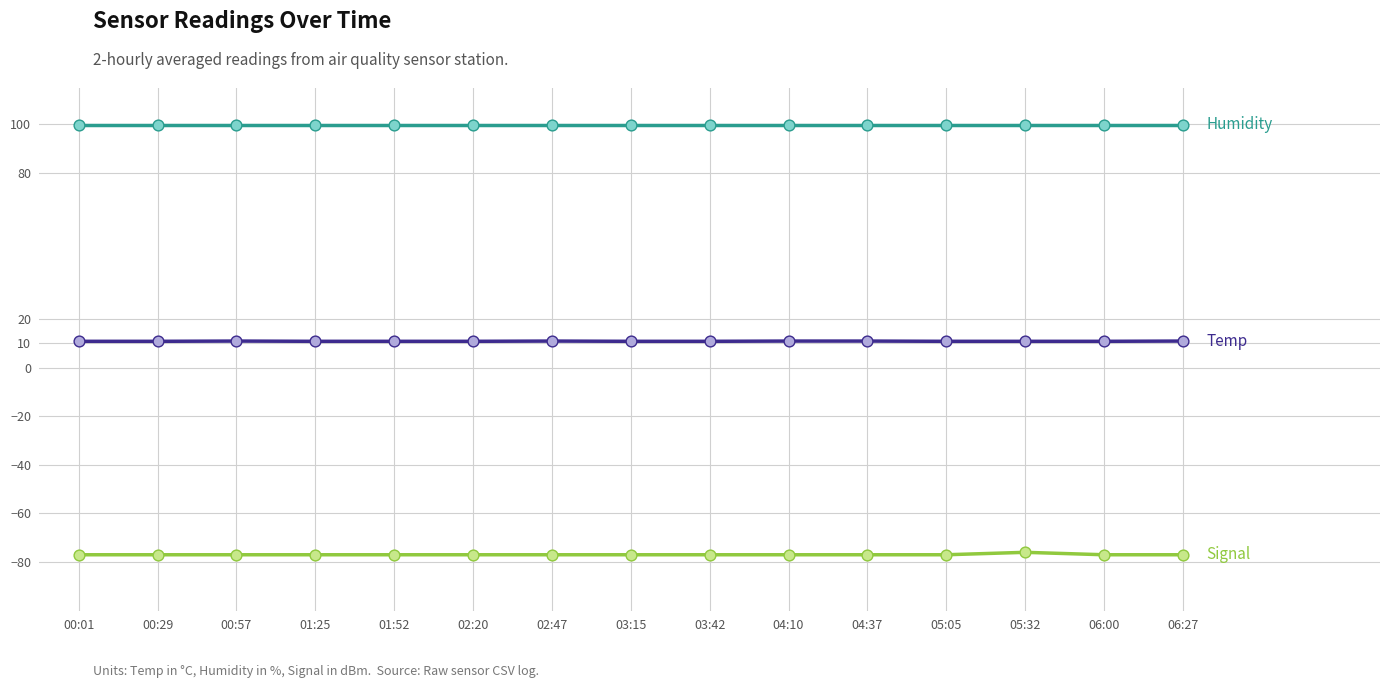

What is the spread (max minus min) of values at 03:15?

176.9